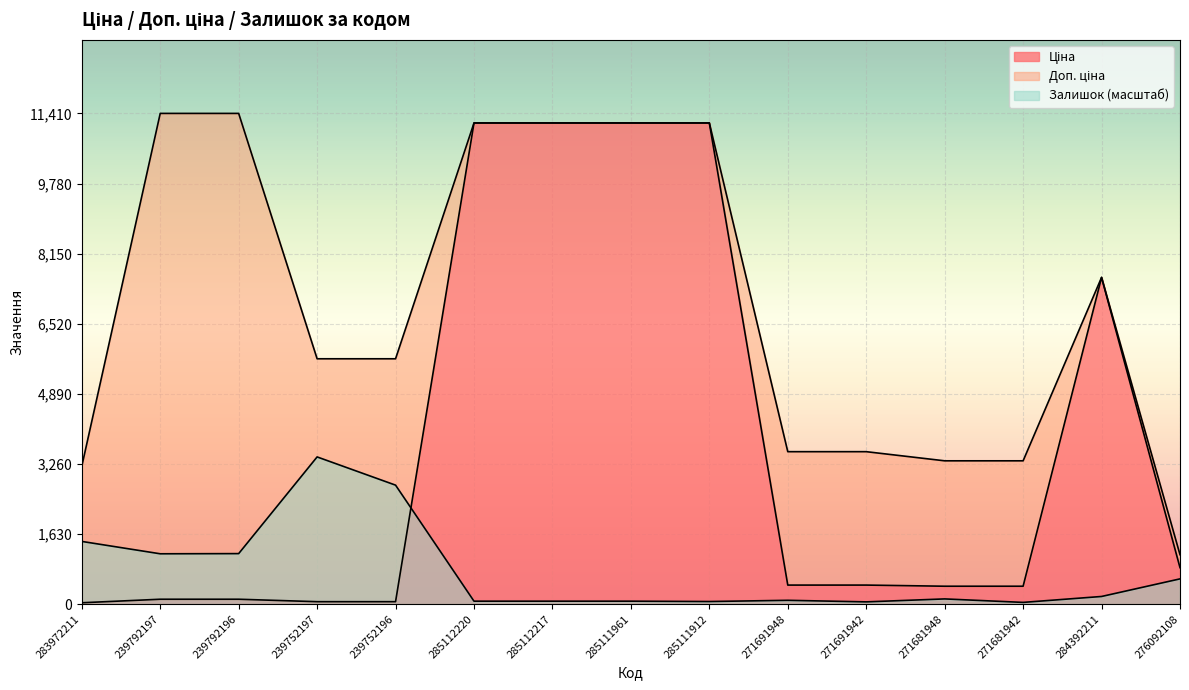

The value of Залишок at 271681942 is 40.5. True or false?

True